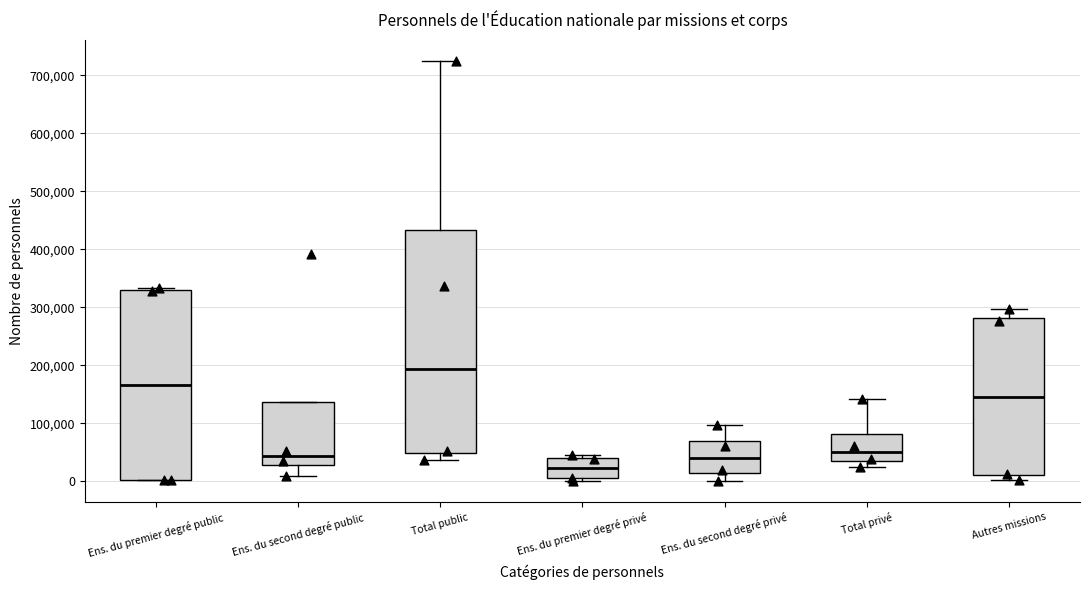

Reading left to right, transcribe this box plot: for each box, give where its median line is, the range the box spans, and where its two whiskers end, as read against the y-axis. The values are not printed on the chart, so give them approximately, as read against the axis.

Ens. du premier degré public: median 170000, box 0 to 330000, whiskers 0 to 330000 (just above the box's upper edge)
Ens. du second degré public: median 40000, box 30000 to 140000, whiskers 10000 to 140000
Total public: median 190000, box 50000 to 430000, whiskers 40000 to 730000
Ens. du premier degré privé: median 20000, box 0 to 40000, whiskers 0 (just below the box's lower edge) to 40000 (just above the box's upper edge)
Ens. du second degré privé: median 40000, box 10000 to 70000, whiskers 0 to 100000
Total privé: median 50000, box 40000 to 80000, whiskers 30000 to 140000
Autres missions: median 140000, box 10000 to 280000, whiskers 0 to 300000